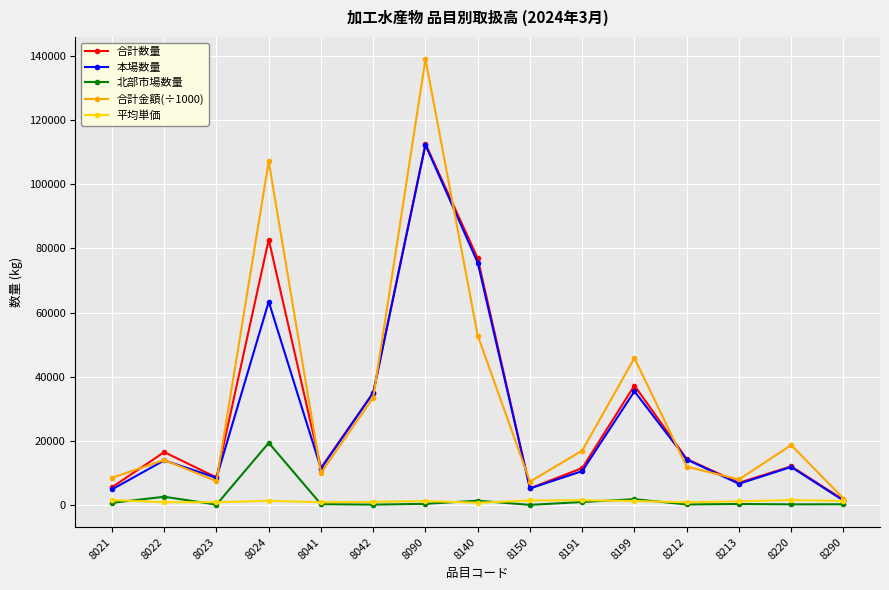

Which series has the largest total across all categories?

合計金額(÷1000)